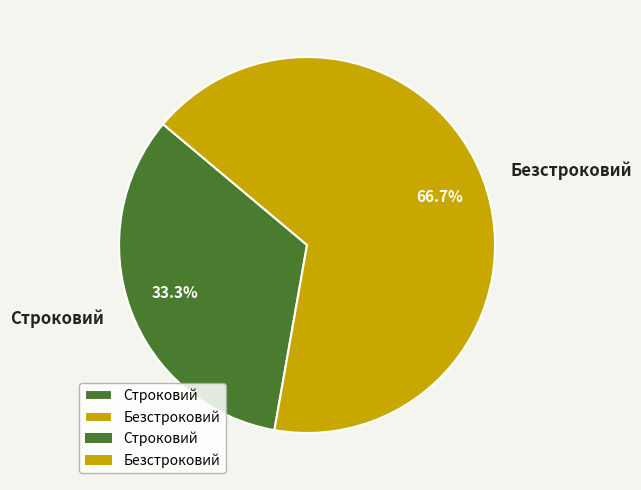

Combined, what portion of the pie is Строковий and Безстроковий?

100.0%